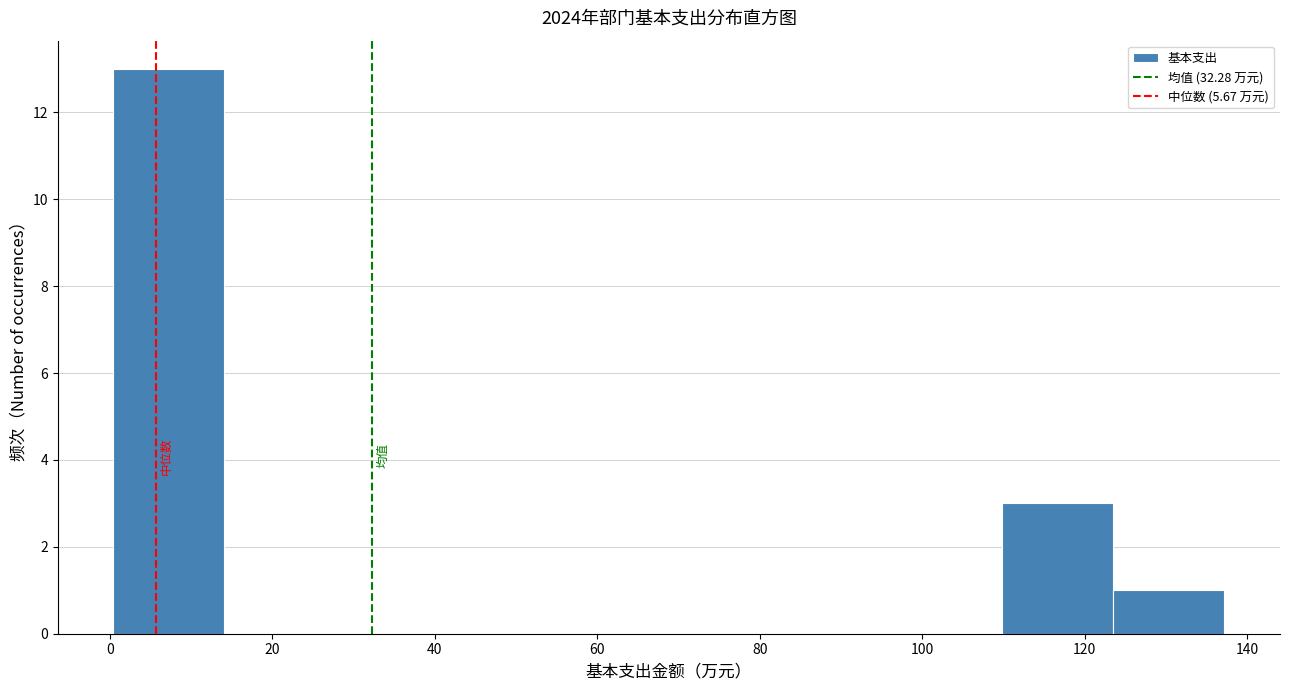

Reading left to right, transcribe this chart: for each bar, give the range it covers on the x-axis and its height. Neither the bar edges nor the heights are printed on the chart, so give them approximately, as read against the axes.

0 to 14: 13
14 to 28: 0
28 to 42: 0
42 to 56: 0
56 to 68: 0
68 to 82: 0
82 to 96: 0
96 to 110: 0
110 to 124: 3
124 to 138: 1